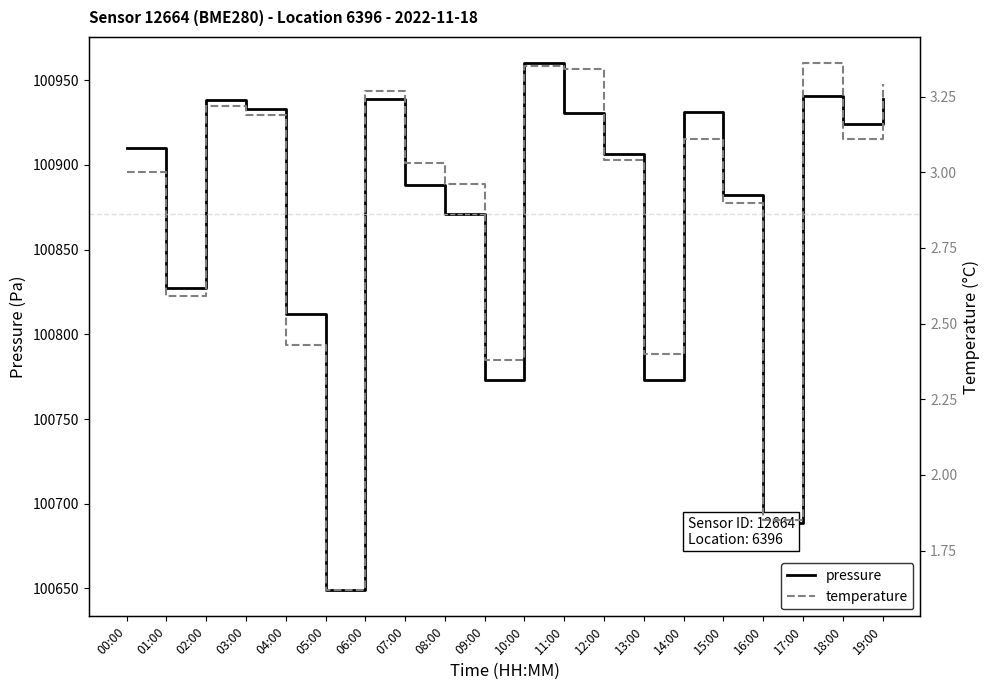

List the series in order of their peak value, highest first.

pressure, temperature